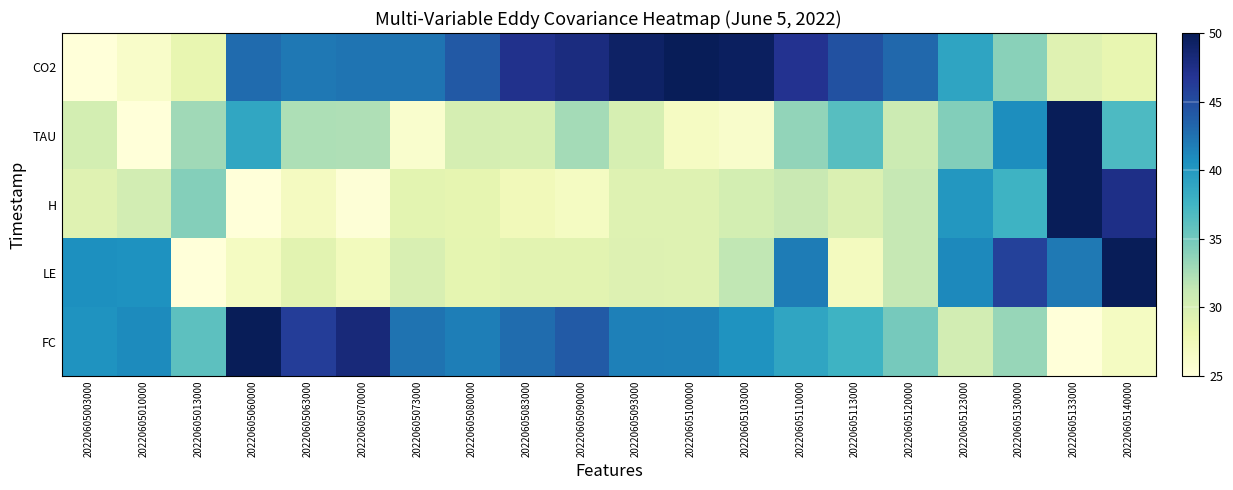

Between 20220605110000 and 20220605140000, which is larger?

20220605110000